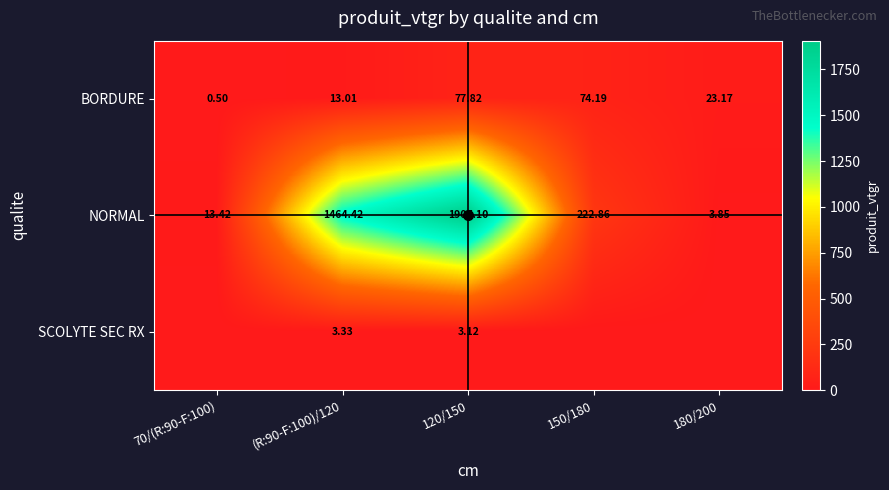

True or false: SCOLYTE SEC RX has a value of 1.3 at (R:90-F:100)/120.

False